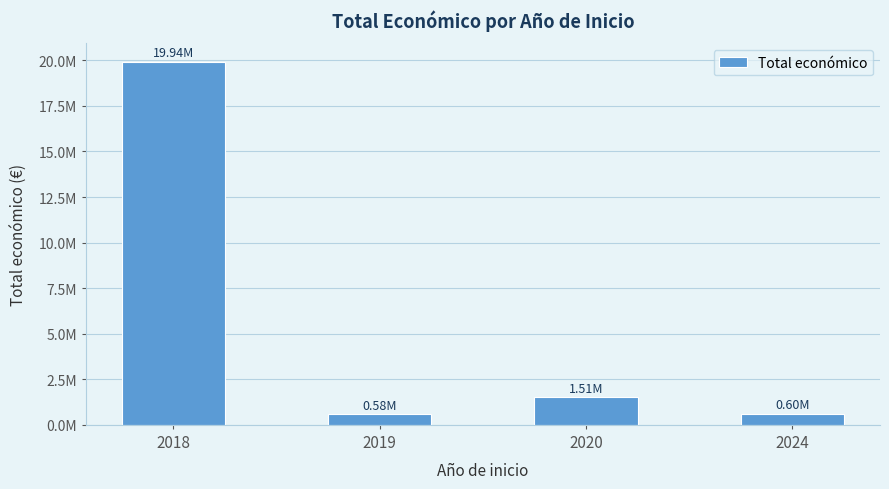

True or false: the data shows 19935483 at 2018.

True